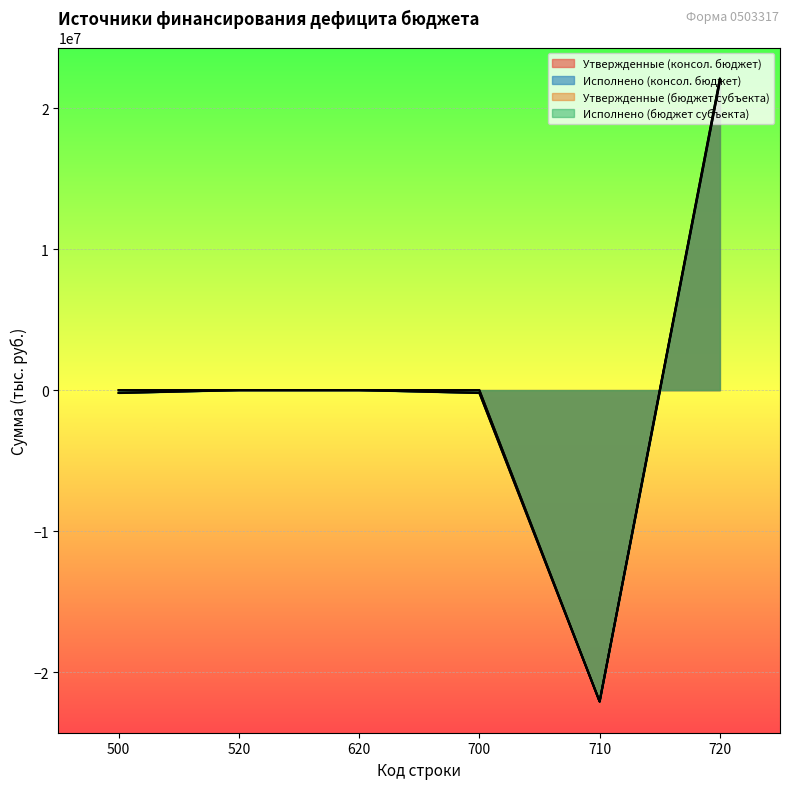

How many values in the Исполнено (консол. бюджет) series exceed 0?

1